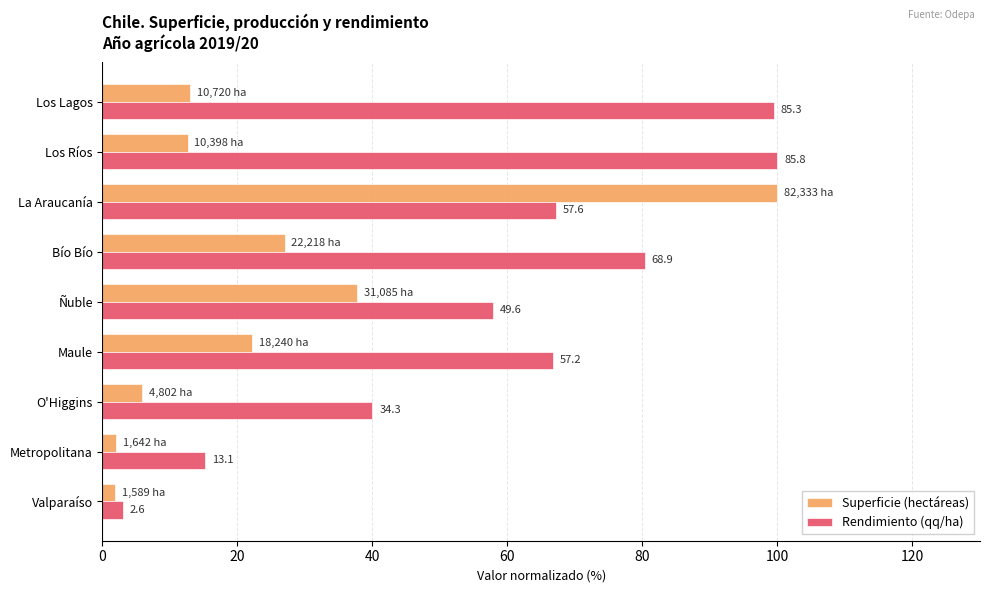

Count the number of data series in this chart.

2